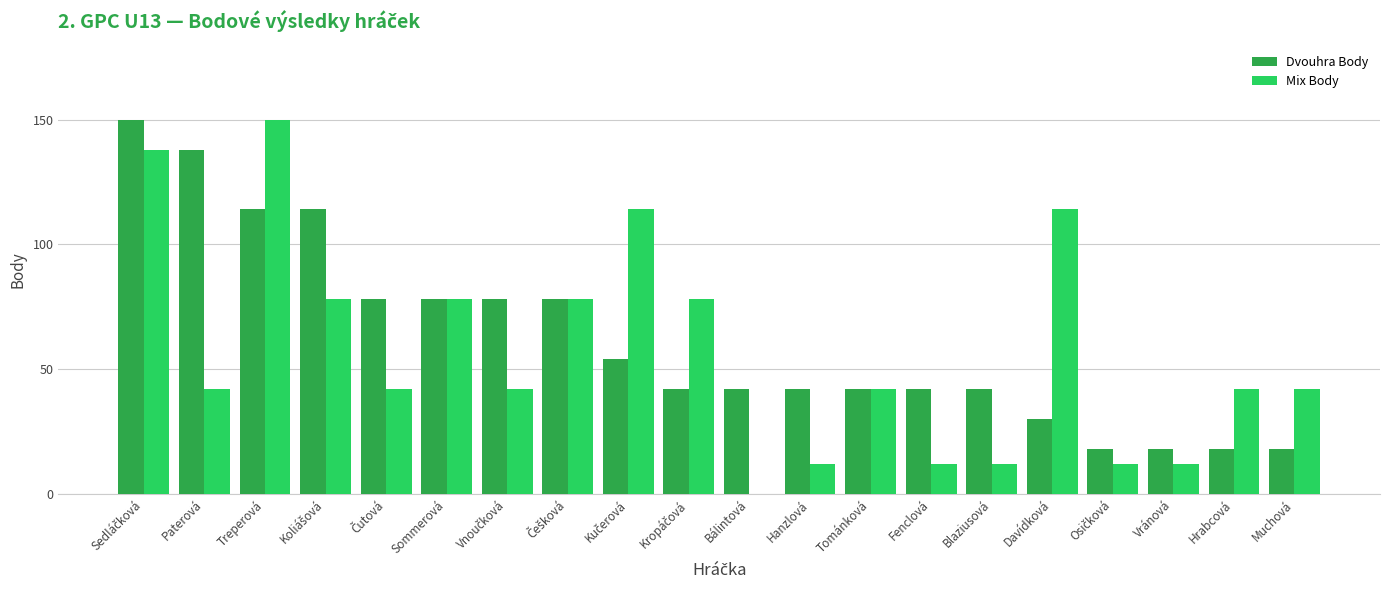

What is the maximum value for Dvouhra Body?

150